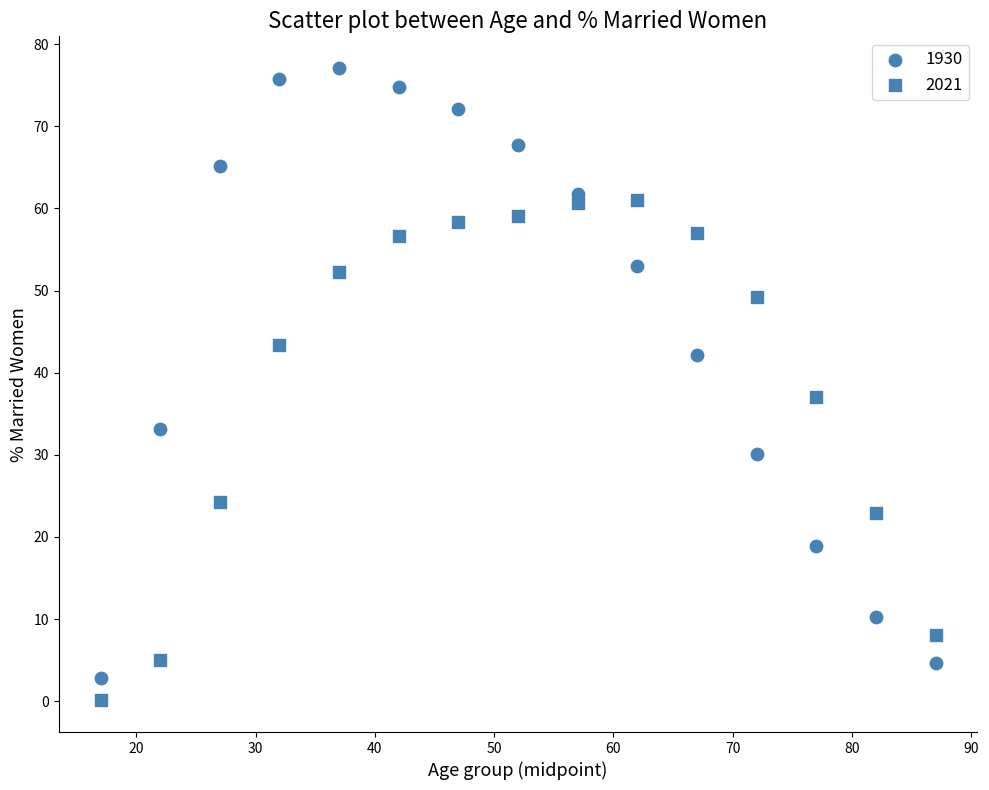

Count the number of points in this scatter plot.

30